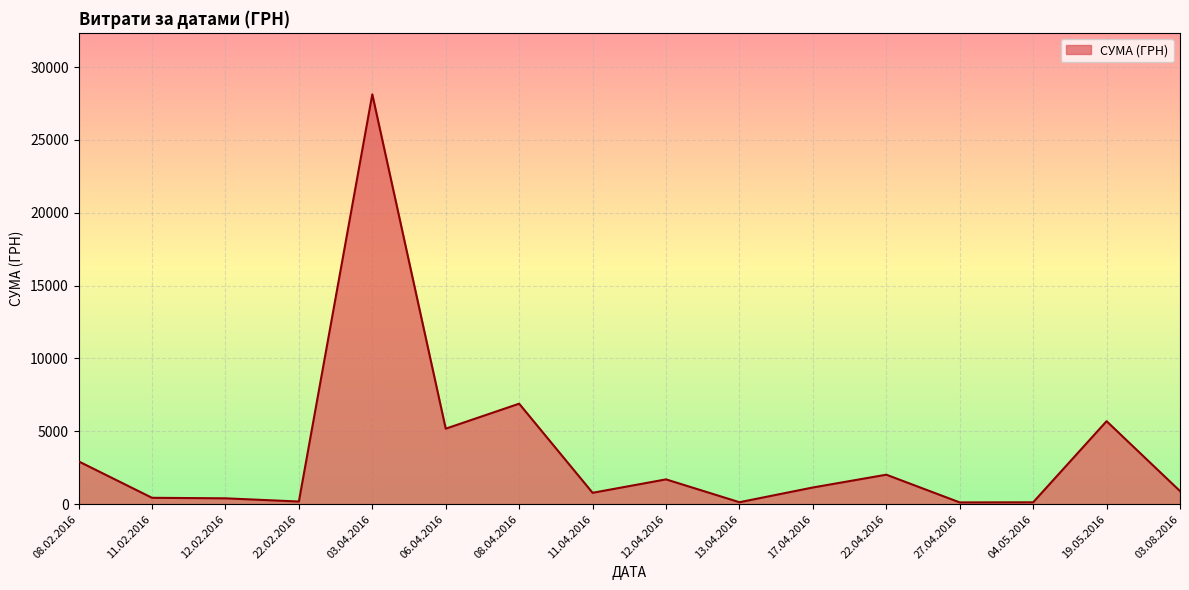

What is the difference between the maximum and minimum values?

28008.2